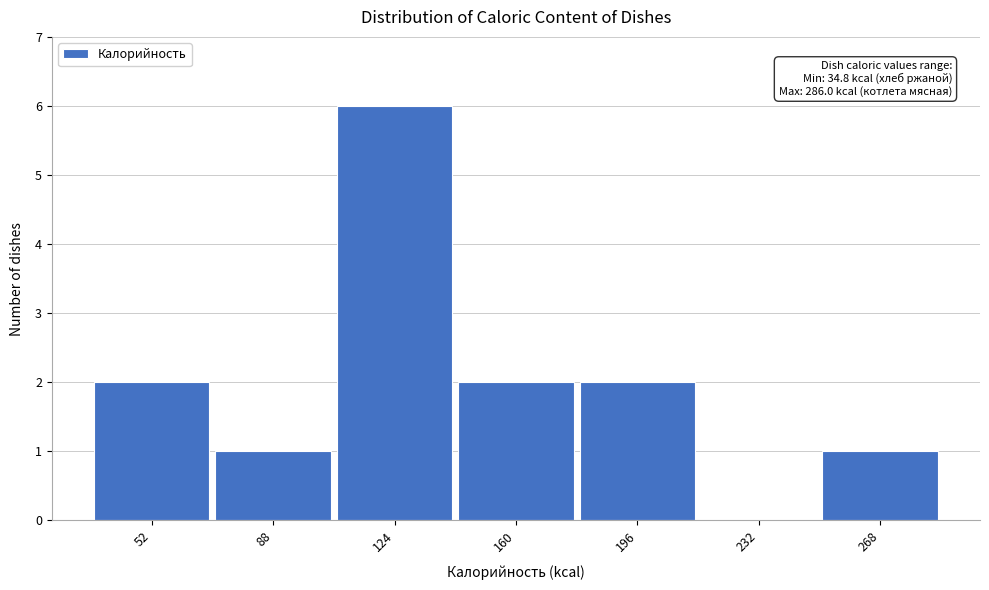

Over which range of the x-axis is the bar tallest?

105 to 140